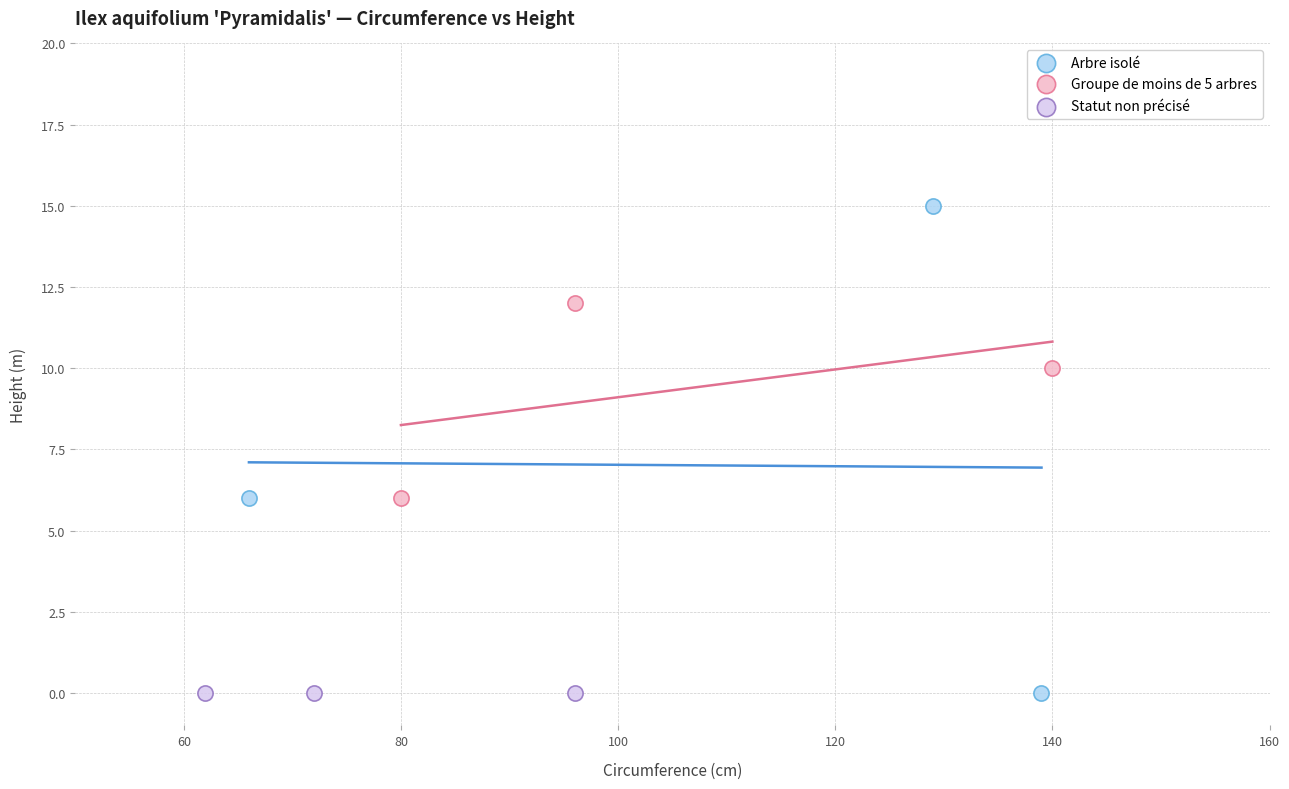

Which series contains the highest Y value?

Arbre isolé